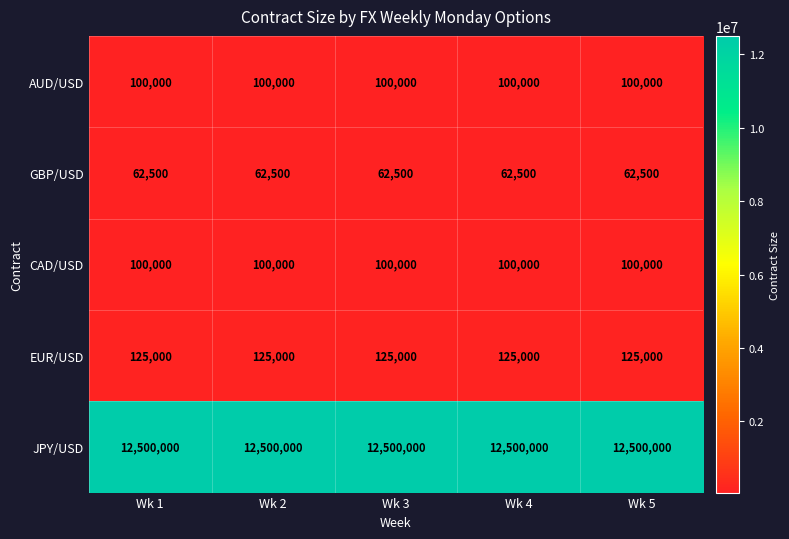

True or false: EUR/USD has a value of 198706 at Wk 4.

False